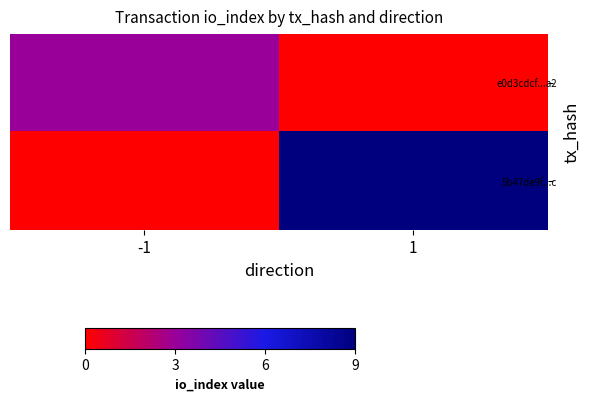

Rank the series at 1 from lowest to highest value.

e0d3cdcf...a2, 5b47de9f...c